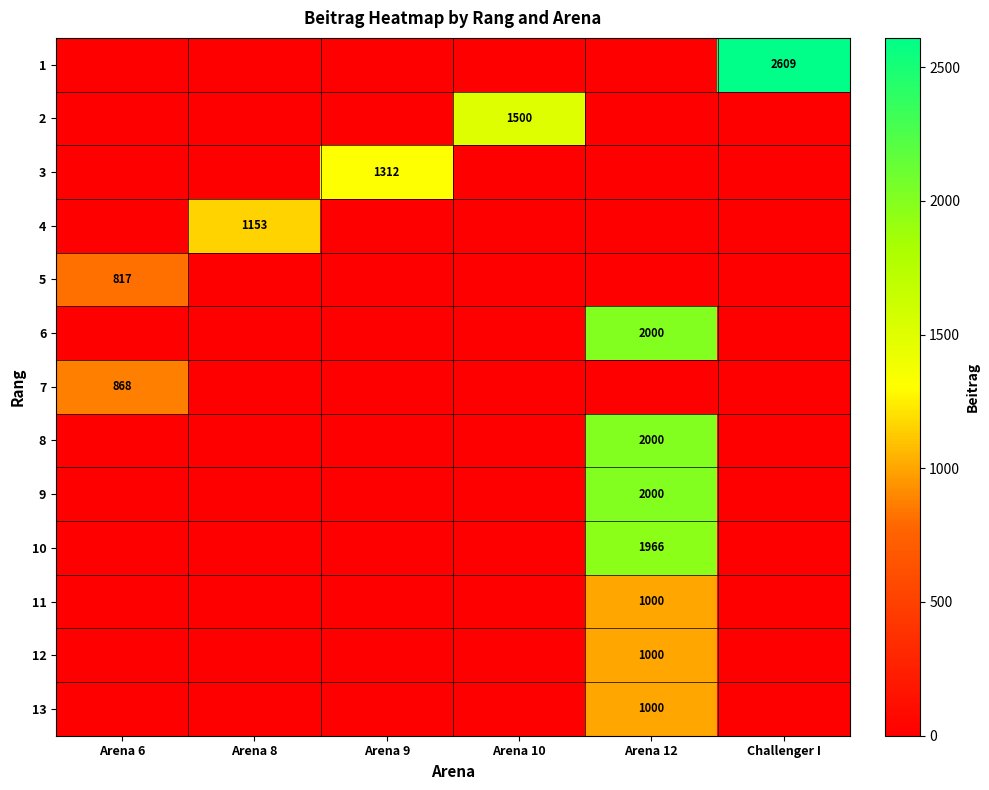

The 11 series shows 313 at Arena 12. True or false?

False